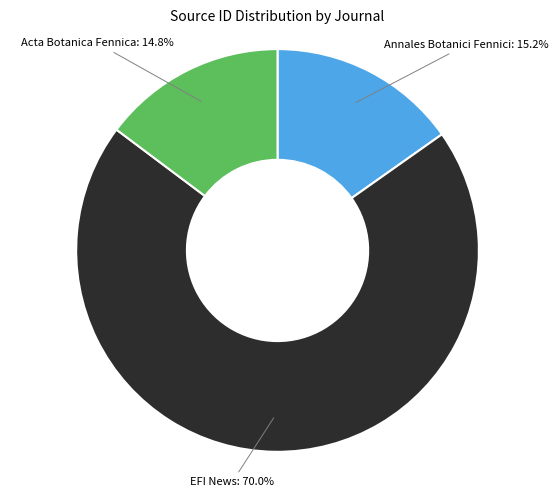

Is there any slice that represents more than half of the pie?

Yes